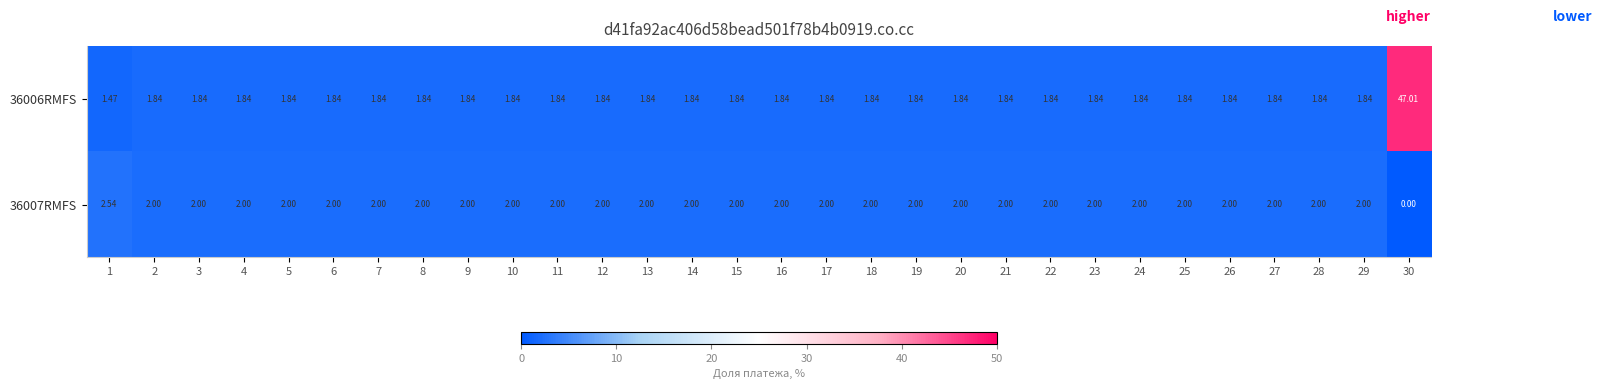

Is the value of 36006RMFS at 1 greater than the value of 36007RMFS at 26?

No